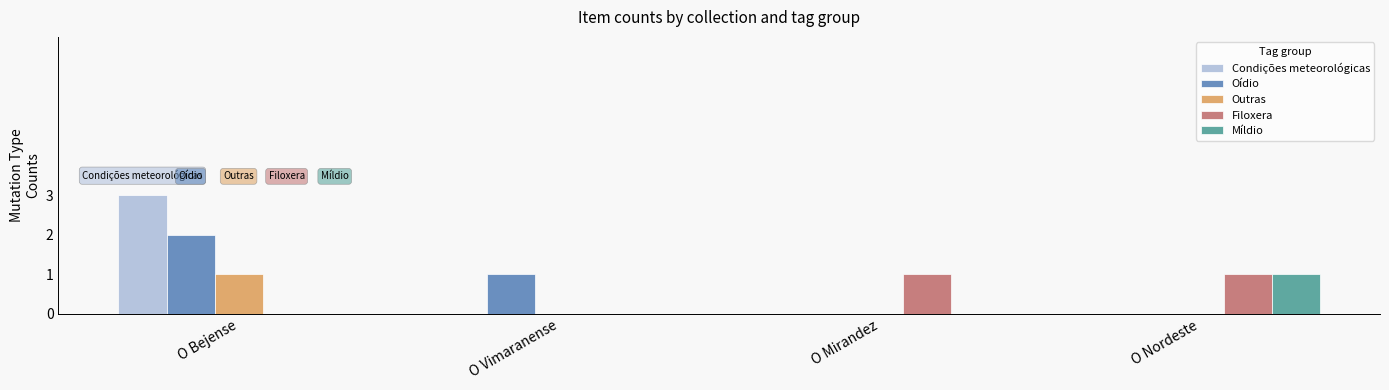

The Condições meteorológicas series shows 0 at O Mirandez. True or false?

True